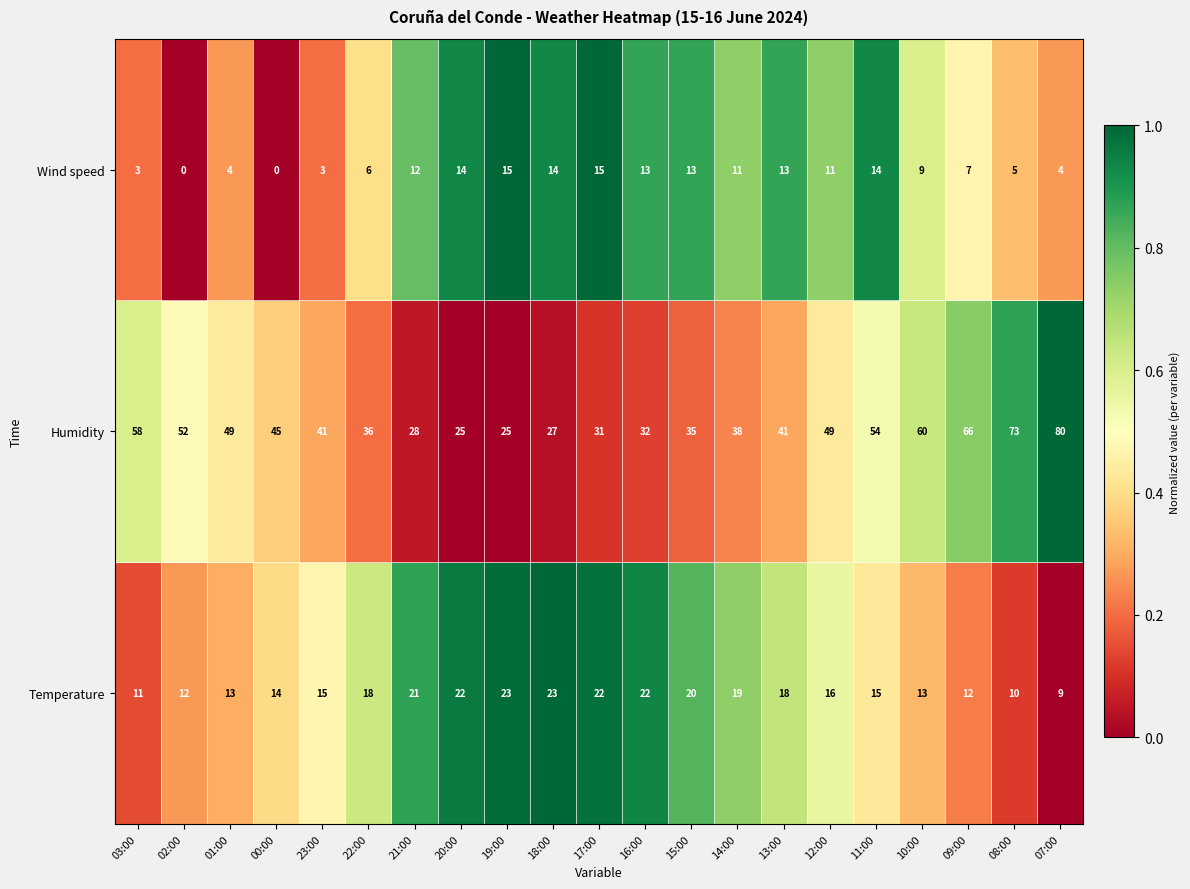

What is the maximum value for Wind speed?

15